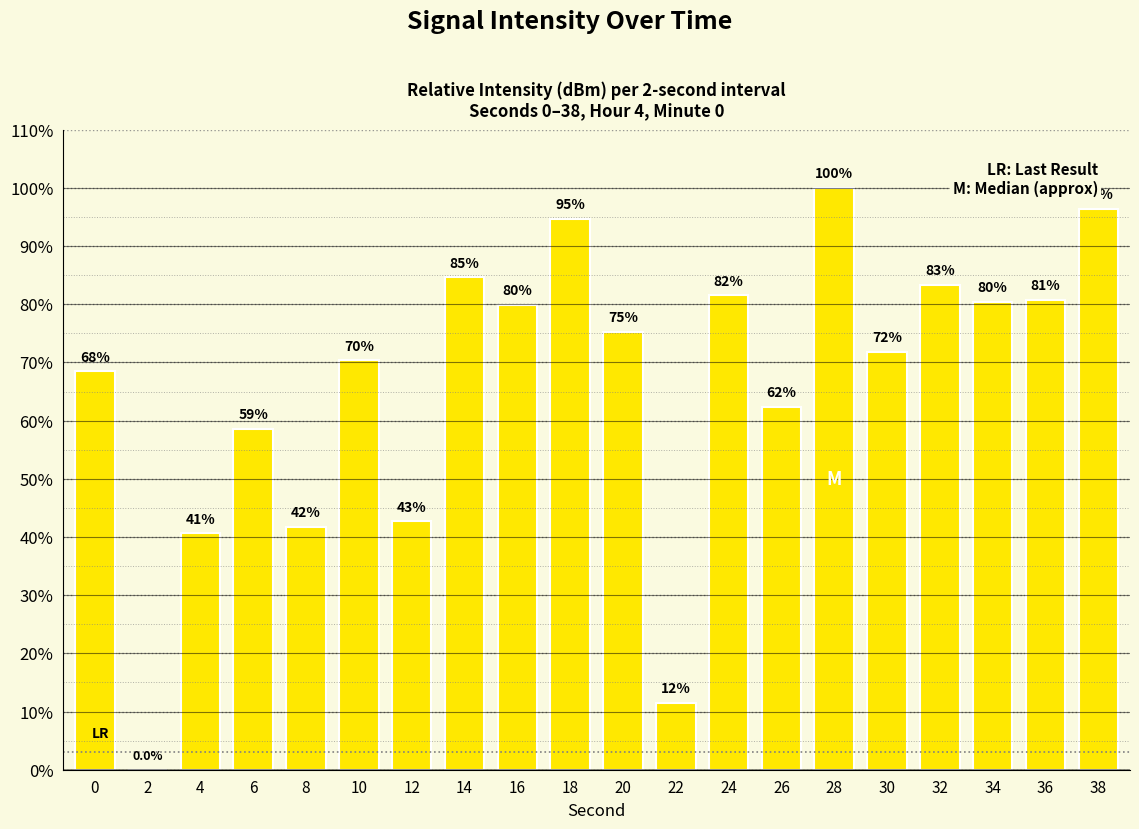

The chart shows a value of 84.6 at 14. True or false?

True